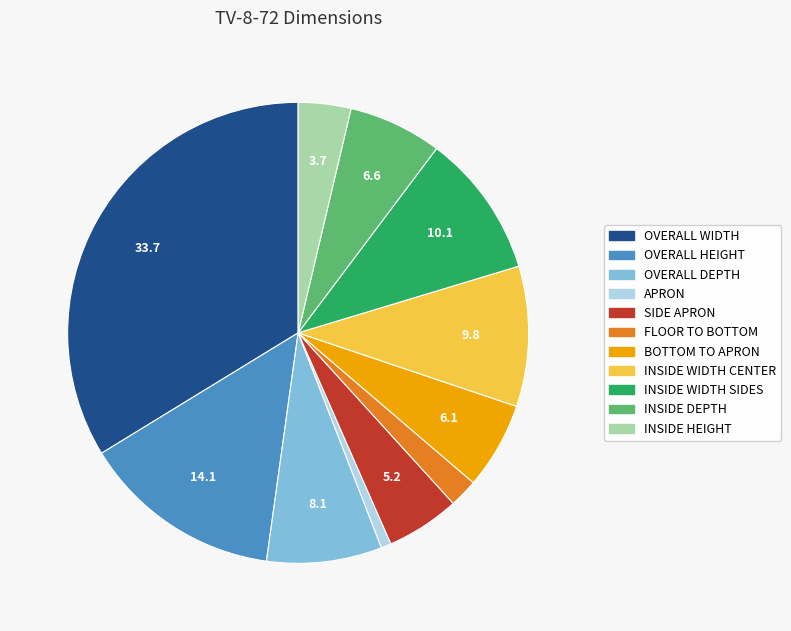

Is the sum of OVERALL DEPTH and OVERALL WIDTH greater than half?

No